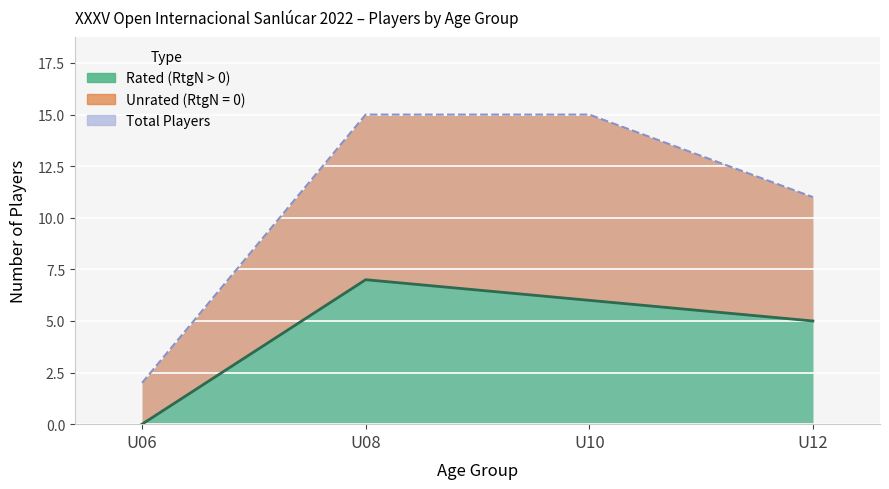

Where is Rated (RtgN > 0) nearest to the value 3?

U12